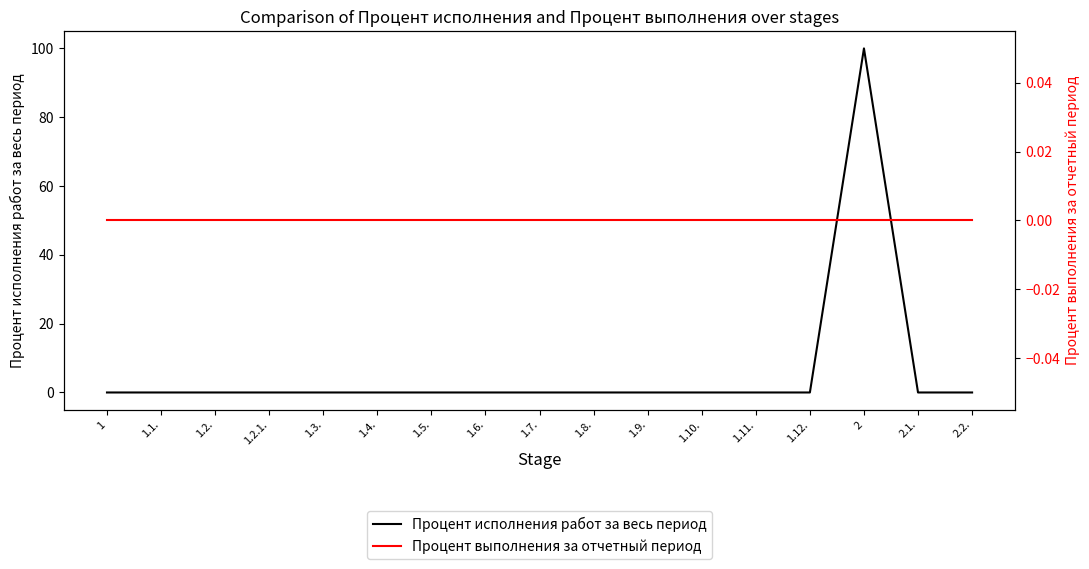

What is the label of the 9th point from the left?

1.7.